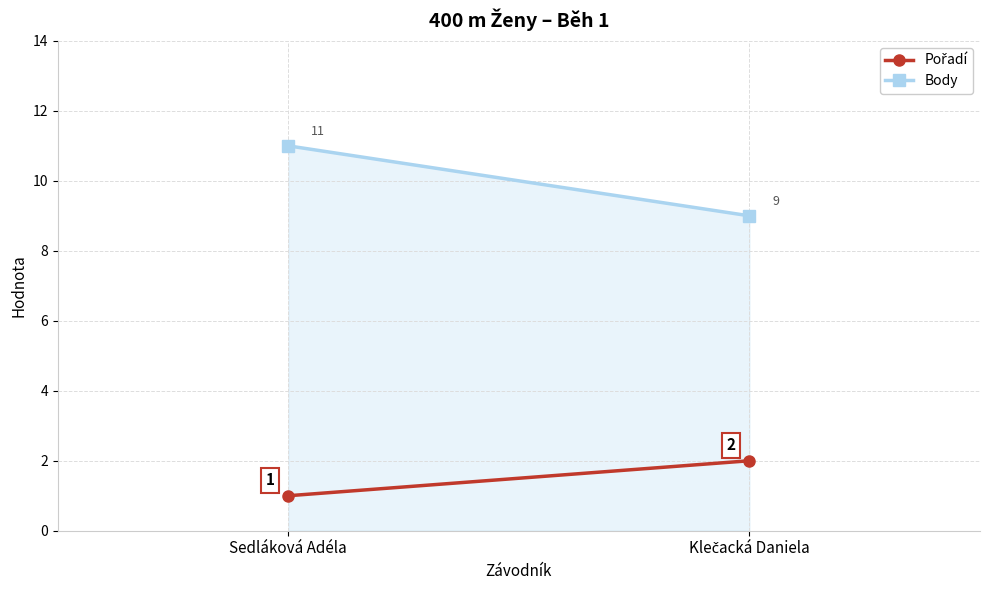

True or false: Body has a value of 11 at Sedláková Adéla.

True